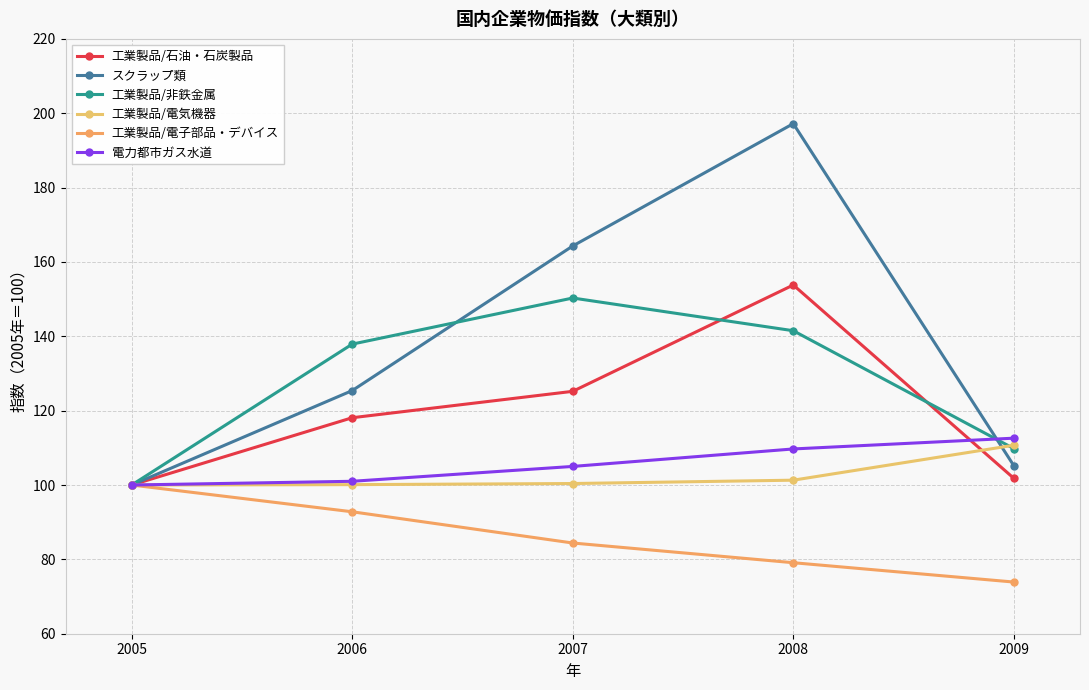

Count the number of categories in the chart.

5